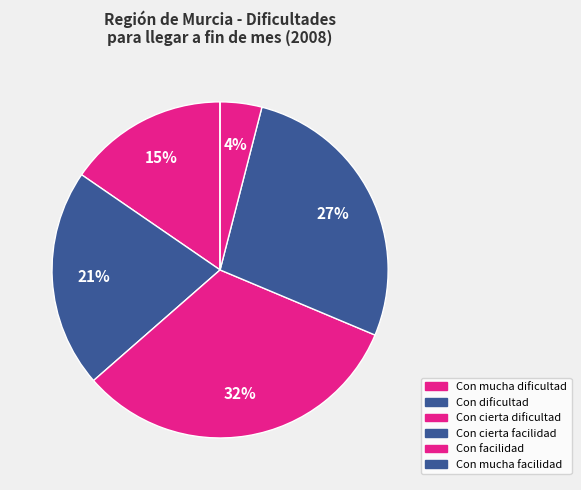

The Con cierta dificultad slice represents 27% of the pie. True or false?

False